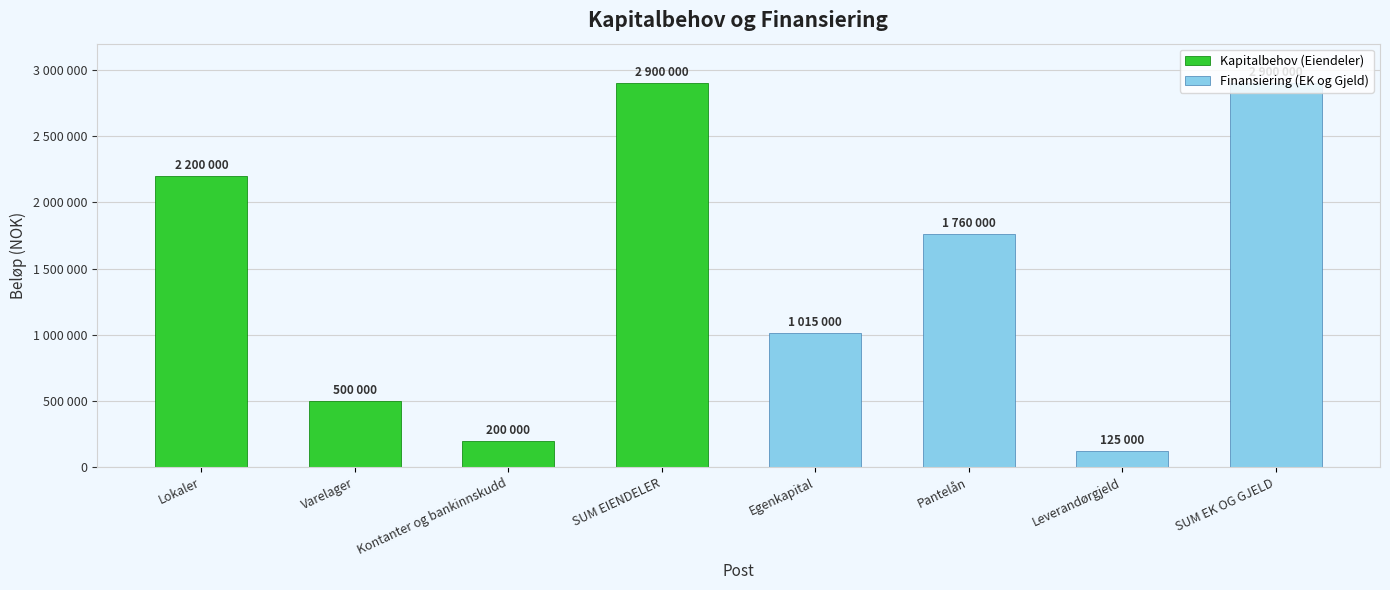

Rank the series by their maximum value, from highest to lowest.

Kapitalbehov (Eiendeler), Finansiering (EK og Gjeld)